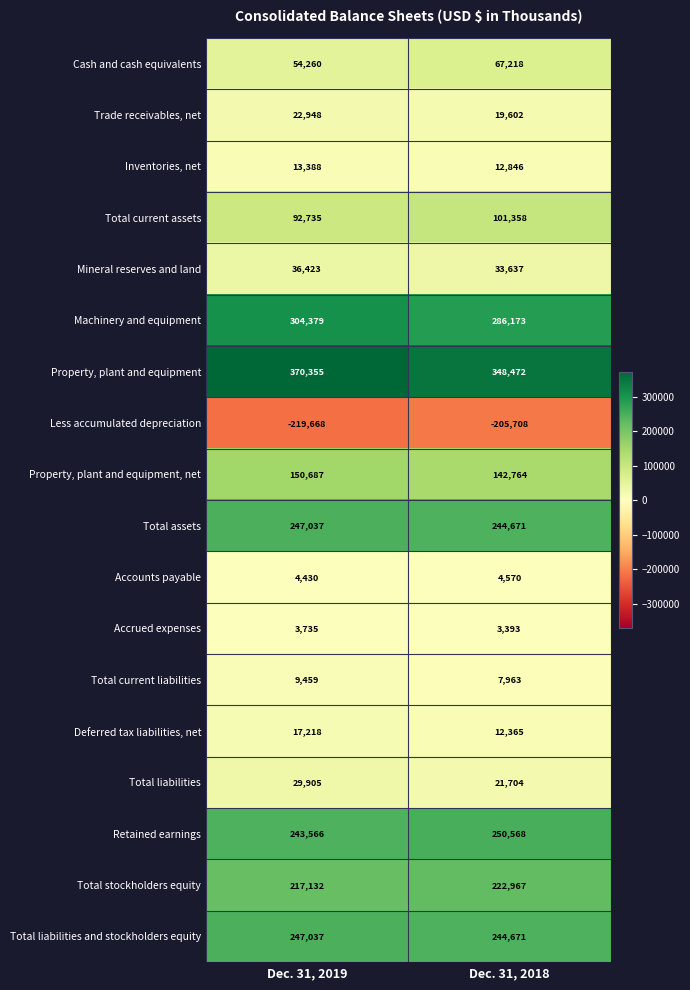

Rank the categories by Cash and cash equivalents value from lowest to highest.

Dec. 31, 2019, Dec. 31, 2018